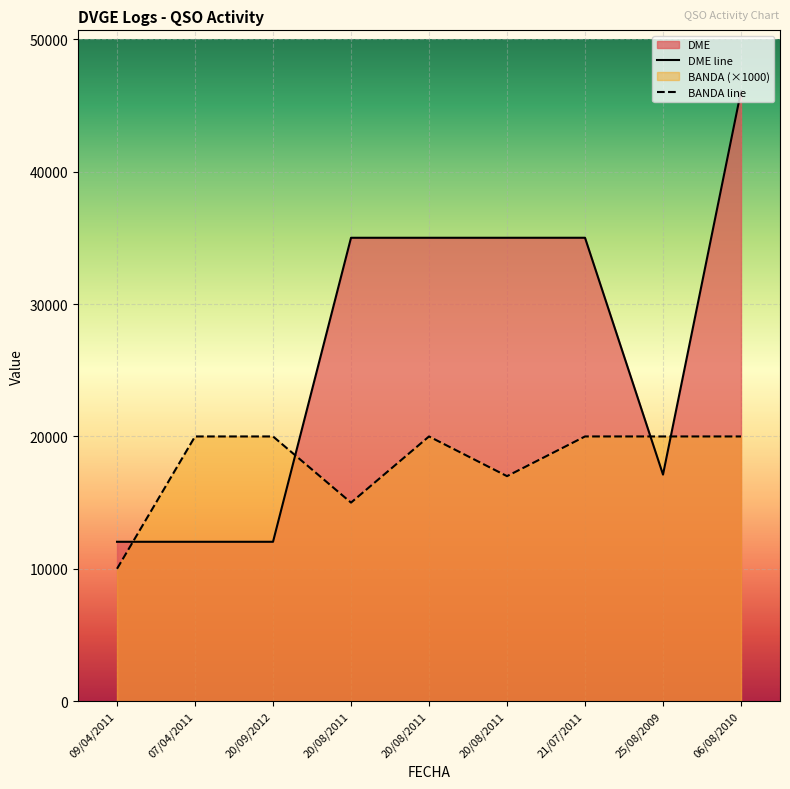

Between 20/08/2011 and 06/08/2010, which series saw the biggest shift?

DME